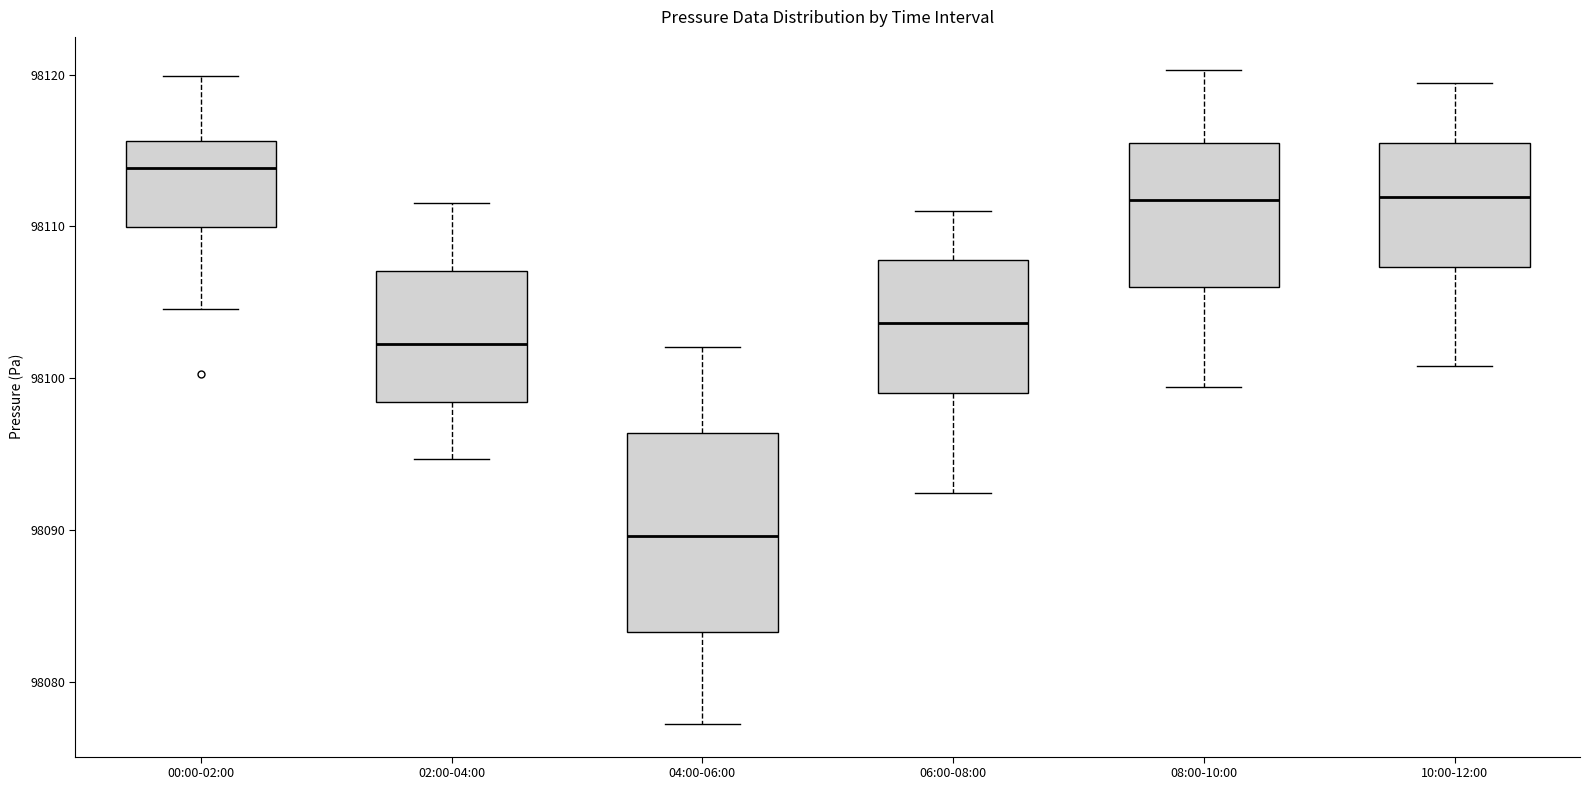

Which box's median line is the highest?

00:00-02:00